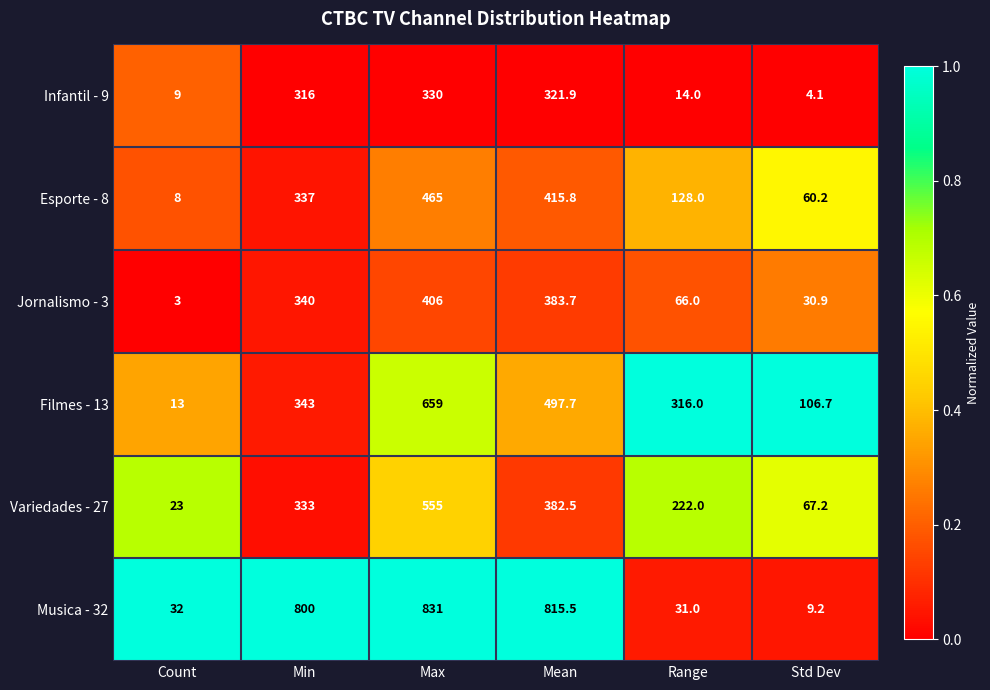

At which category does the chart reach its peak across all series?

Max